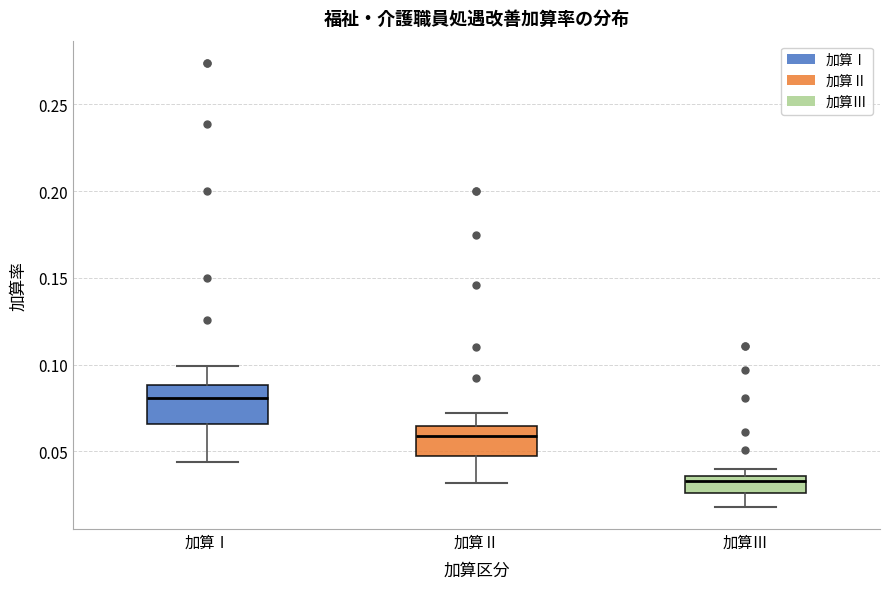

Reading left to right, read every box against the y-axis: the position of its median line, the range the box covers, and the ends of its whiskers. The values are not printed on the chart, so give them approximately, as read against the axis.

加算Ⅰ: median 0.080, box 0.065 to 0.090, whiskers 0.045 to 0.100
加算Ⅱ: median 0.060, box 0.050 to 0.065, whiskers 0.030 to 0.070
加算Ⅲ: median 0.035 (just below the box's upper edge), box 0.025 to 0.035, whiskers 0.020 to 0.040